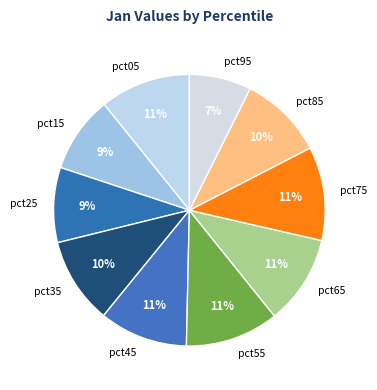

To the nearest percent, what is the combined percentage of pct15 and pct35?

19%